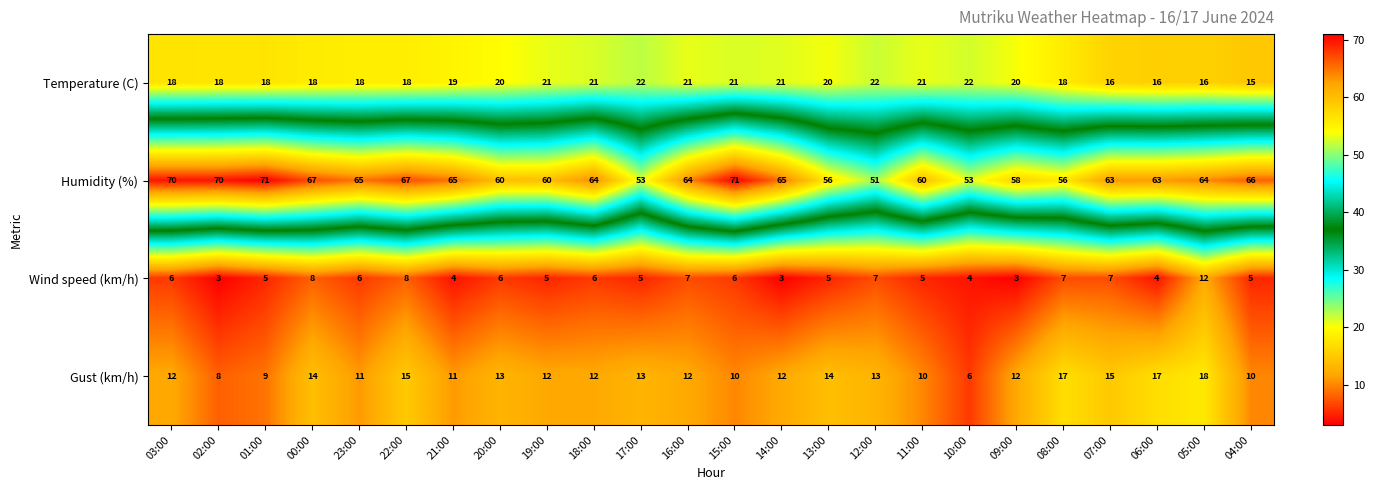

What is the sum of the Humidity (%) values at 10:00 and 19:00?

113